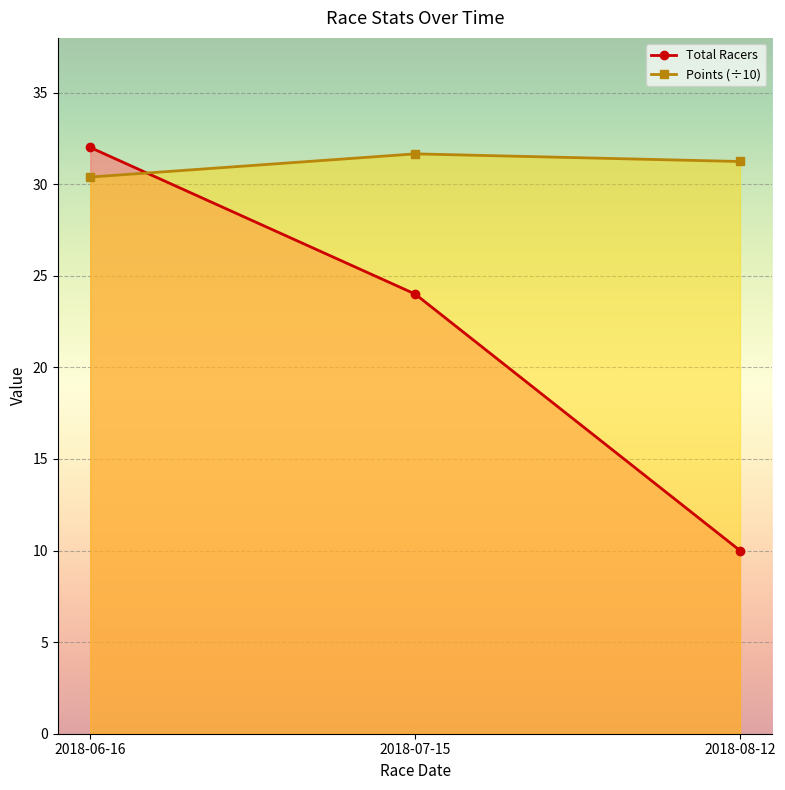

How many lines are shown in the chart?

2